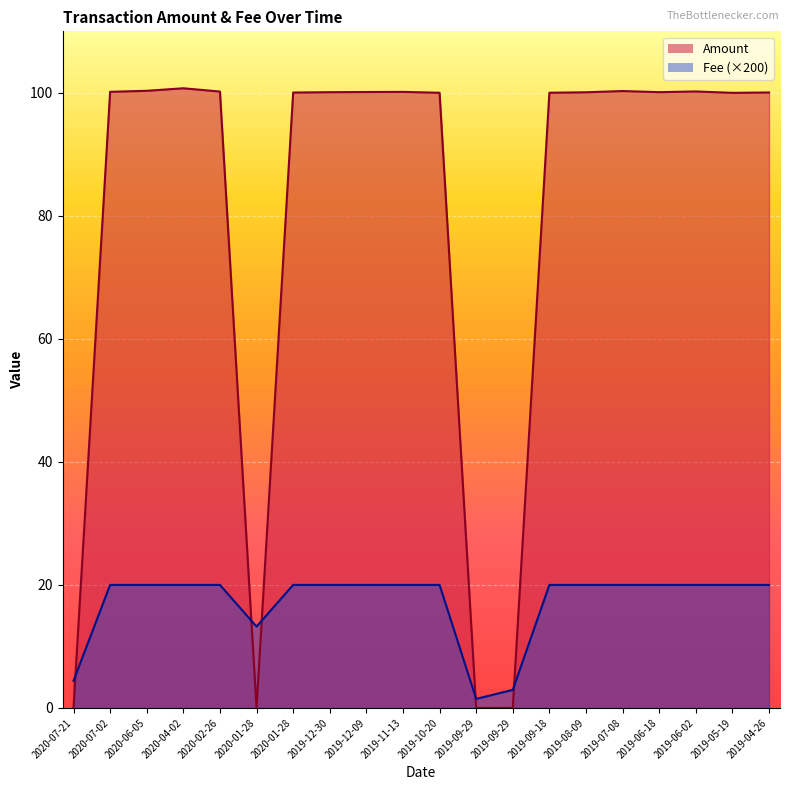

At which category does the chart reach its minimum across all series?

2020-07-21